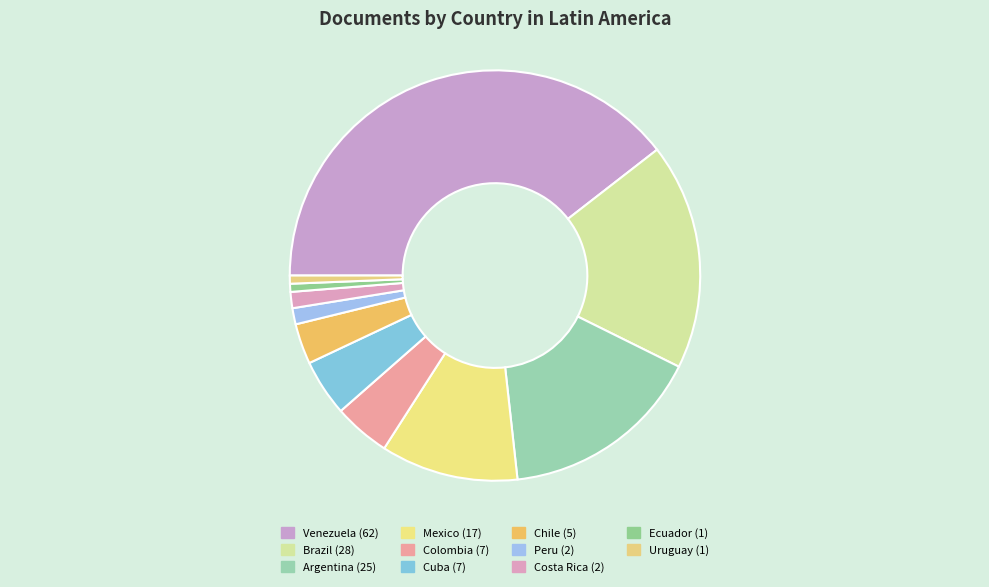

What is the total percentage of Peru and Ecuador?

1.9%